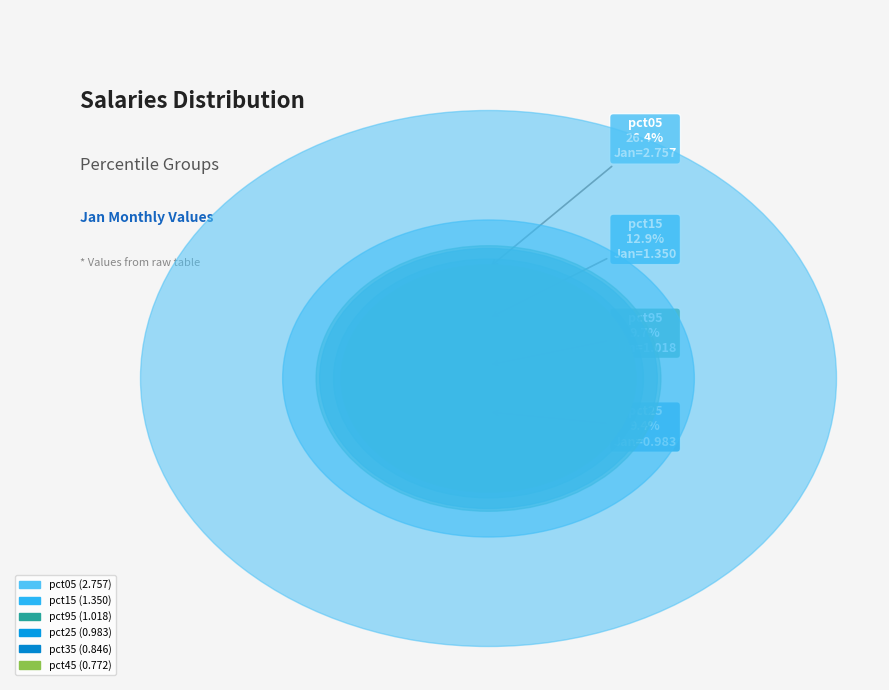

What portion of the pie excludes pct45?

92.6%